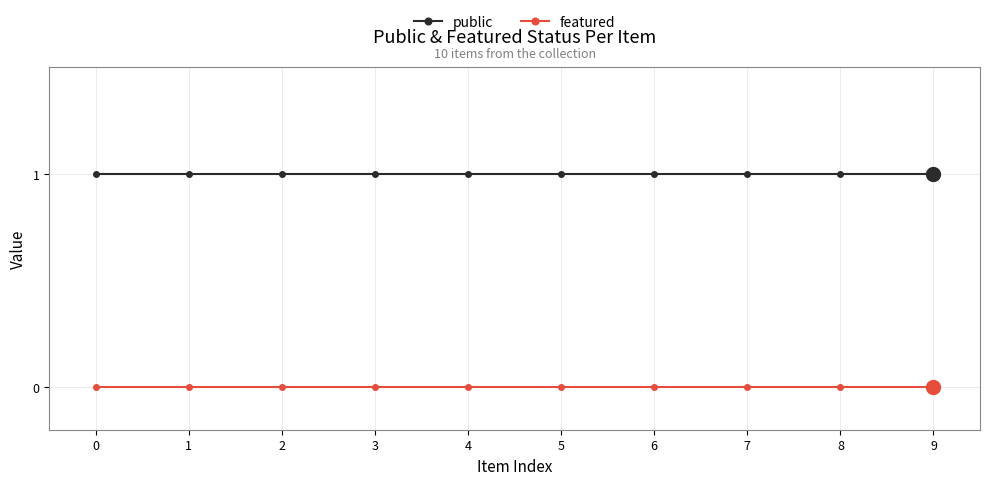

At how many categories does at least one series exceed 0?

10